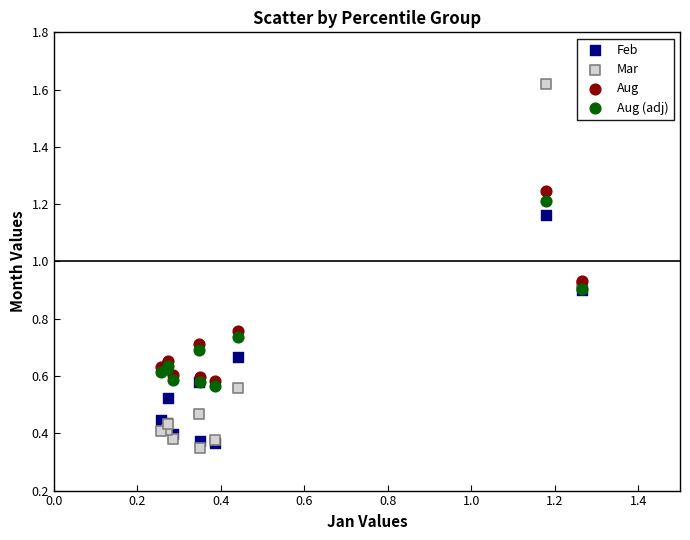

Which series has the widest spread of Y values?

Mar